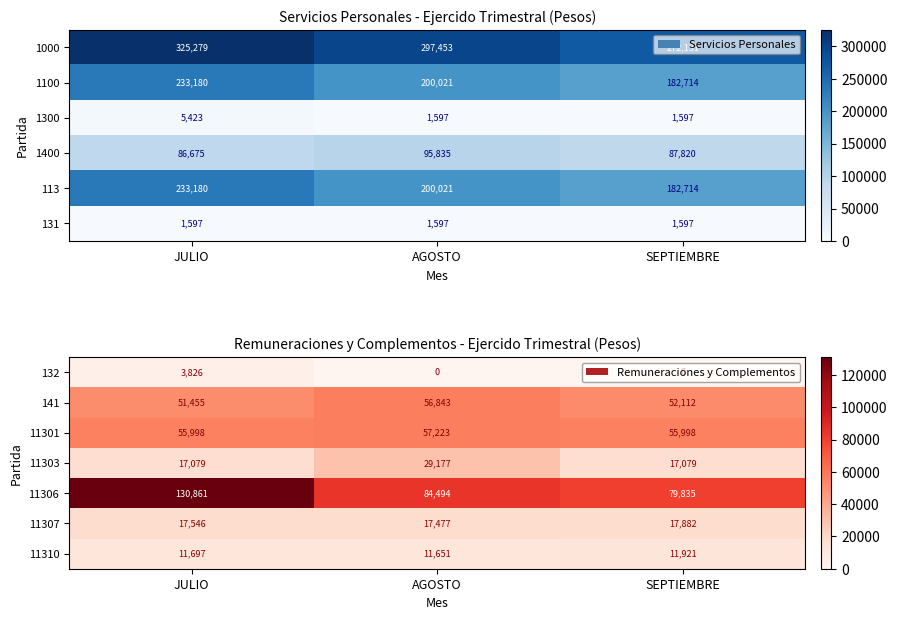

At which label does 132 reach its peak?

JULIO